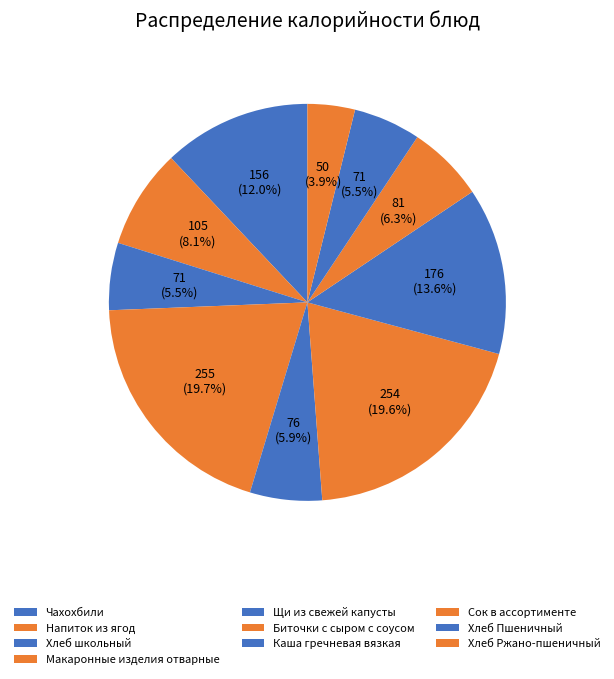

Which slice is the smallest?

Хлеб Ржано-пшеничный